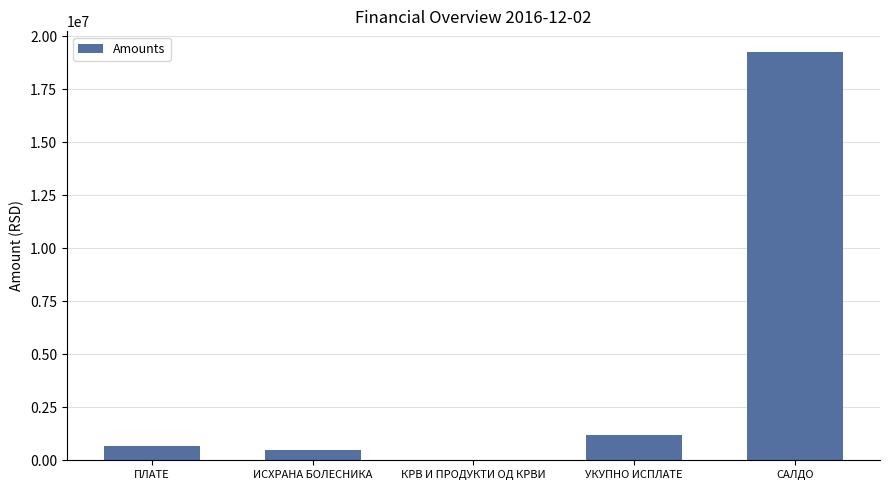

What is the greatest value displayed?

19260576.5